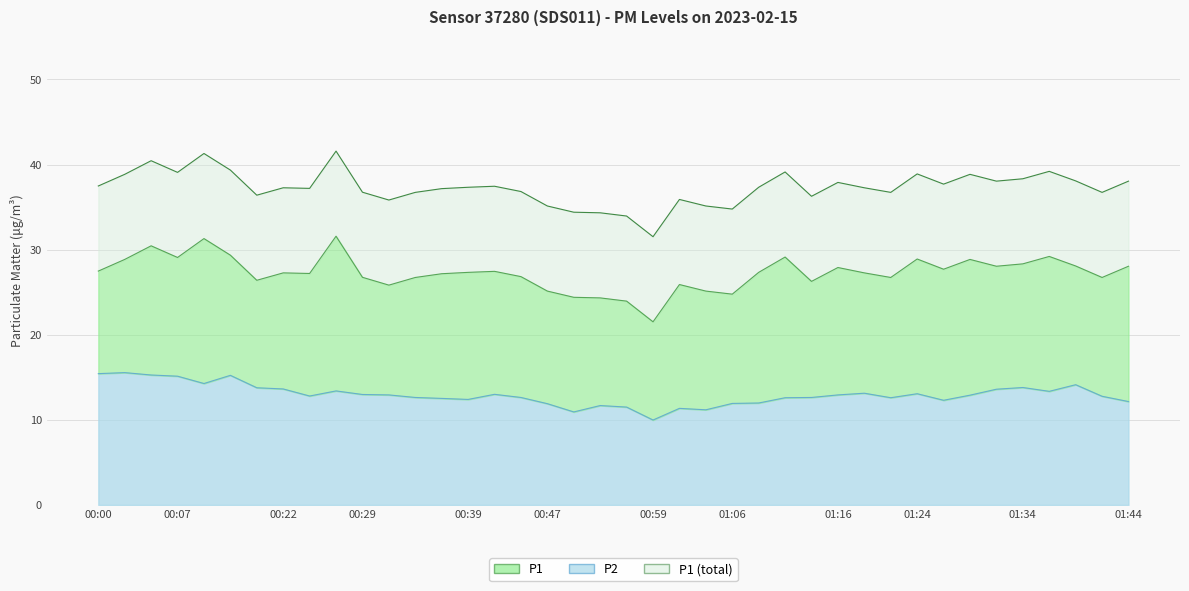

What is the sum of all P2 values?

518.0